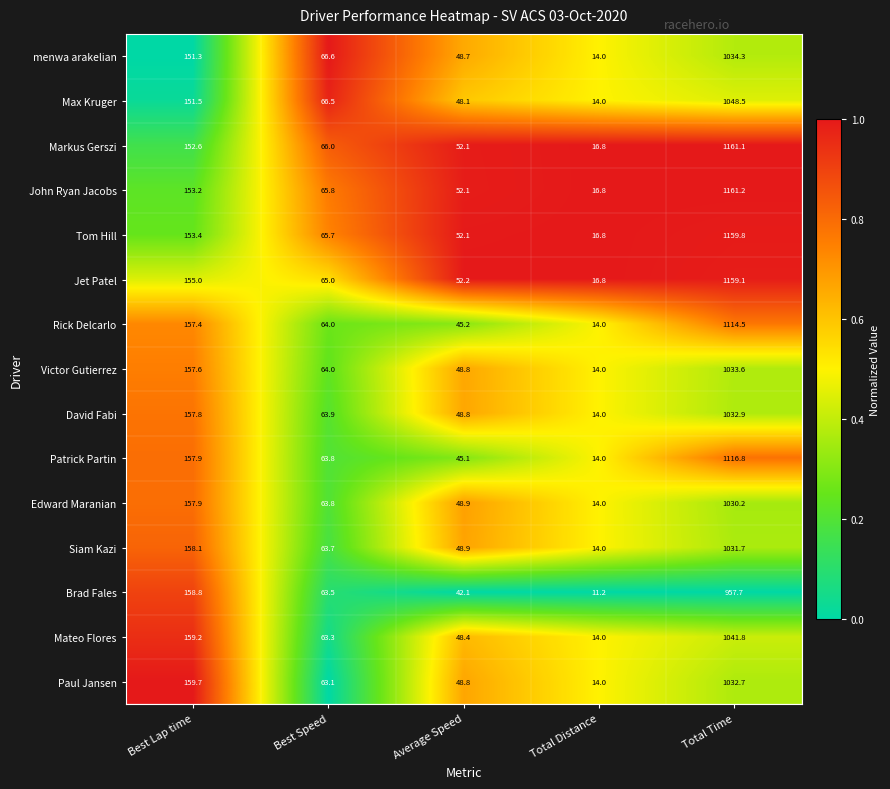

What is the total value across all series at Total Time?

16115.9